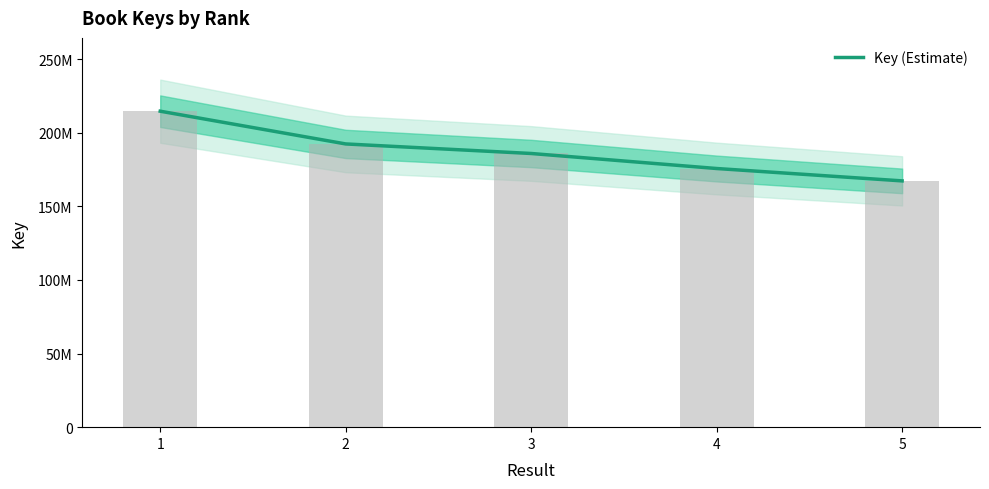

The value at 5 is 79736421. True or false?

False